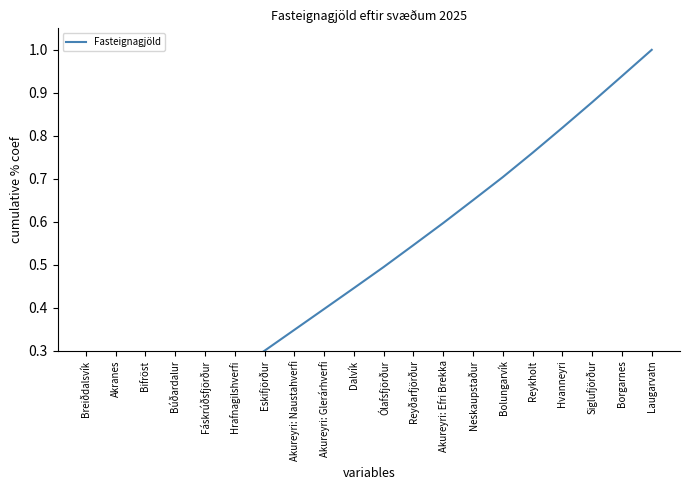

What is the value of the 19th point from the left?

0.9